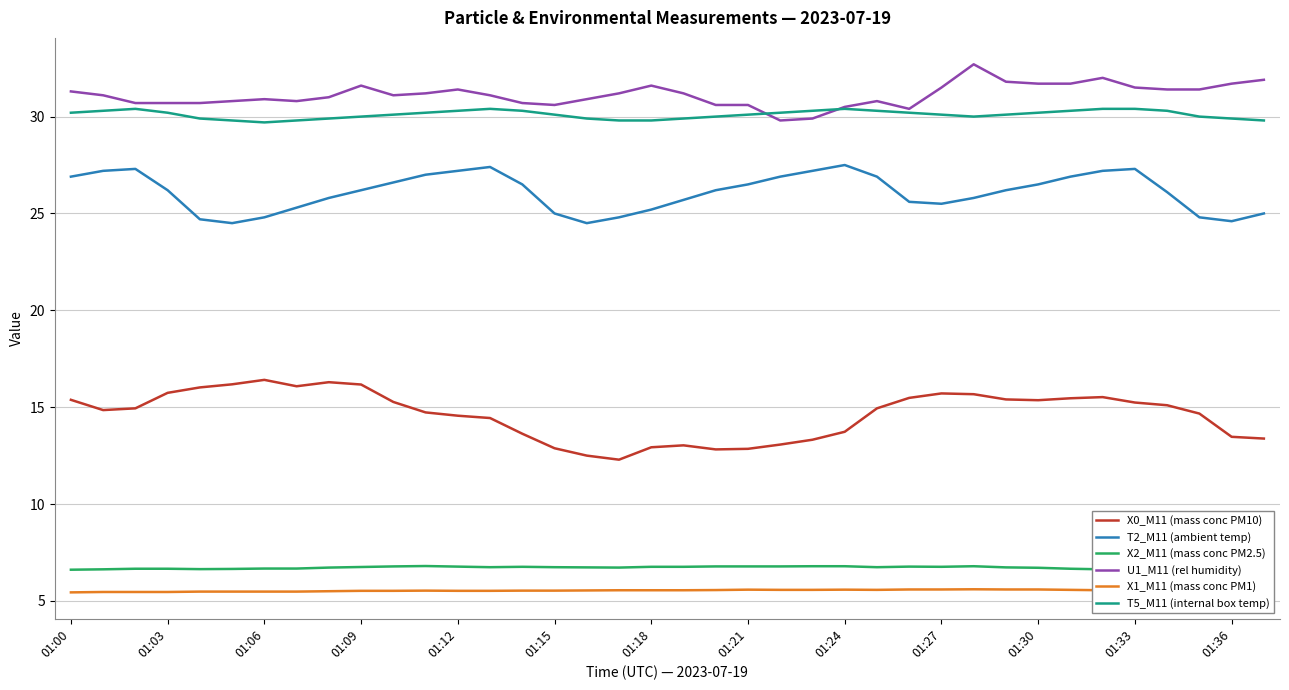

Which series has the largest total across all categories?

U1_M11 (rel humidity)